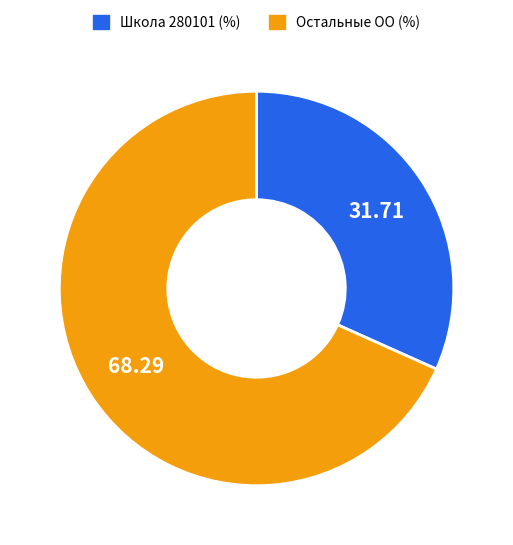

Does any single category account for the majority?

Yes